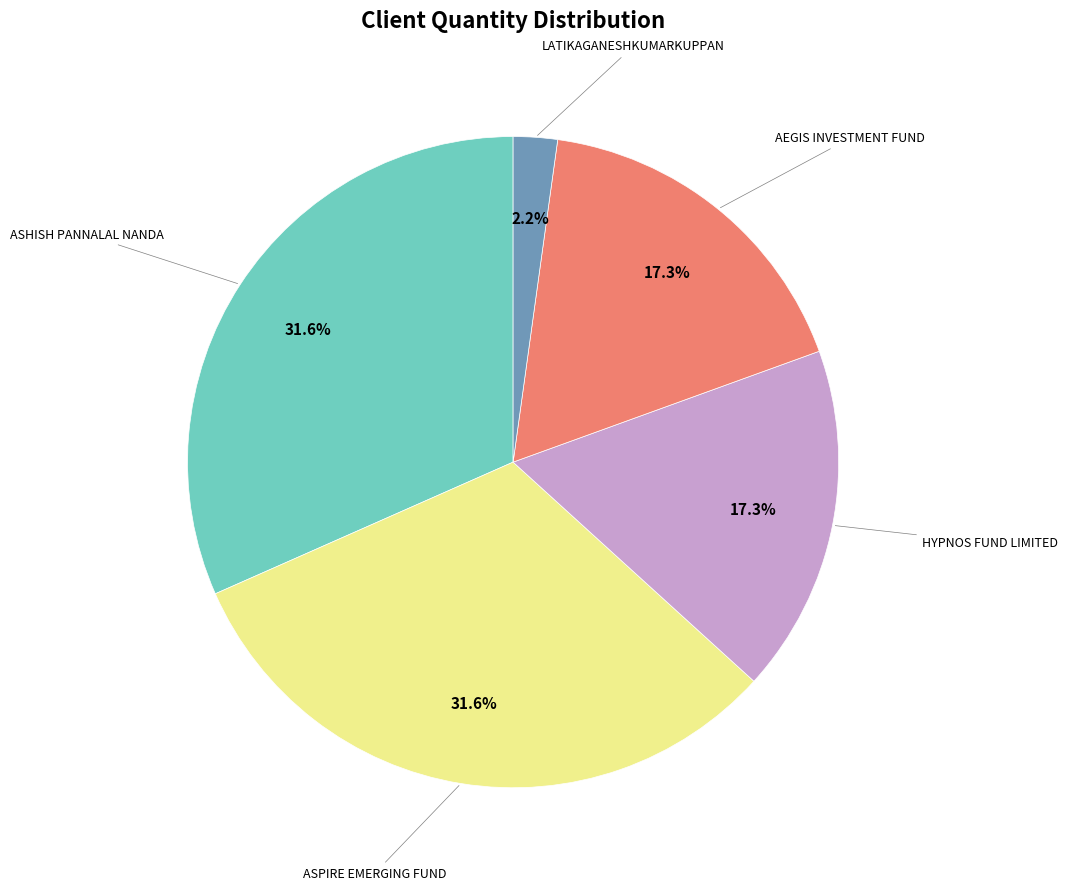

Is there any slice that represents more than half of the pie?

No